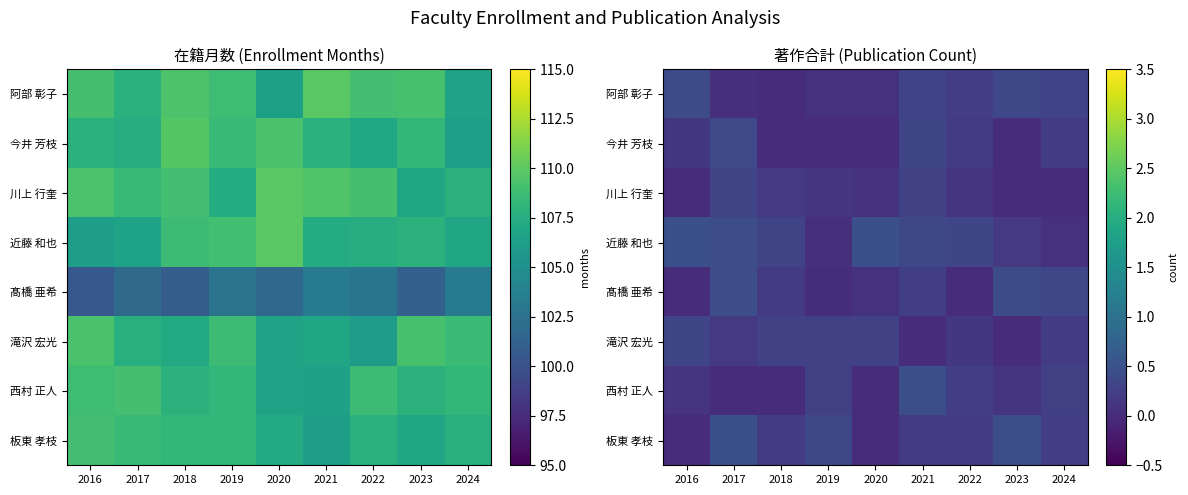

At which category is the sum across all series the highest?

2017